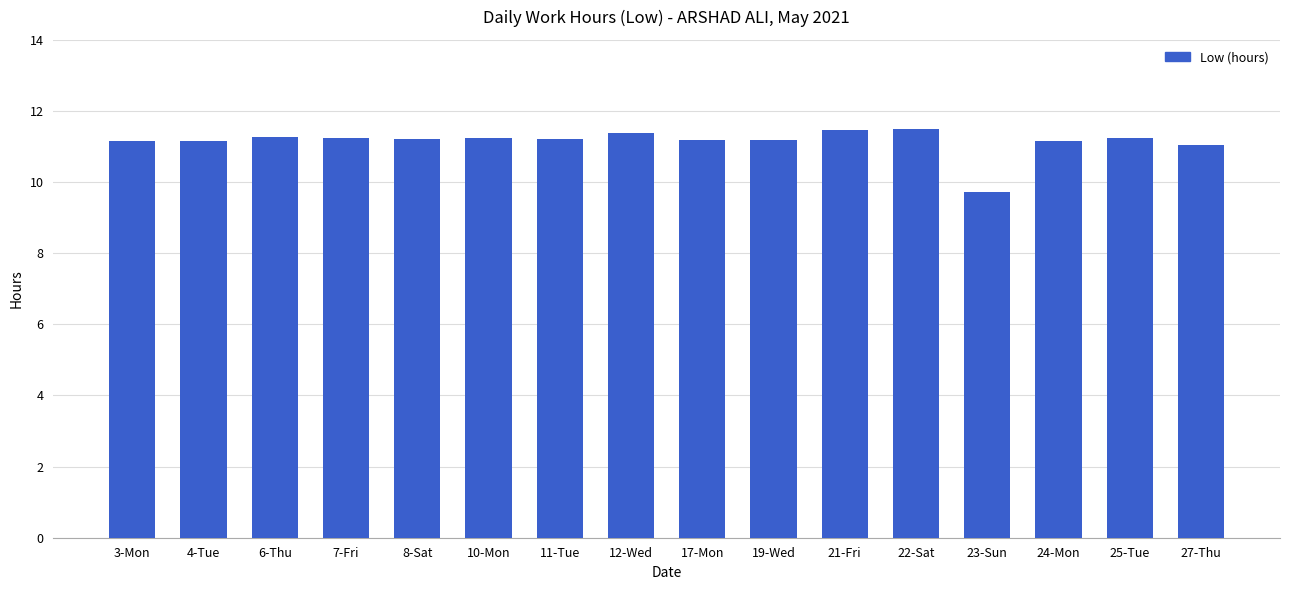

What is the smallest value displayed?

9.7